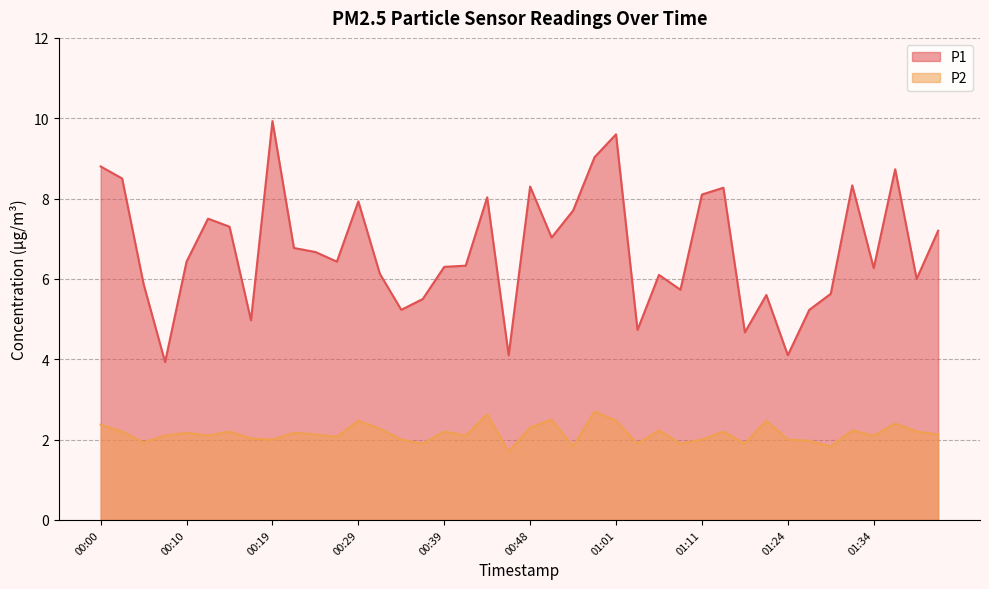

What is the greatest value displayed?

9.9